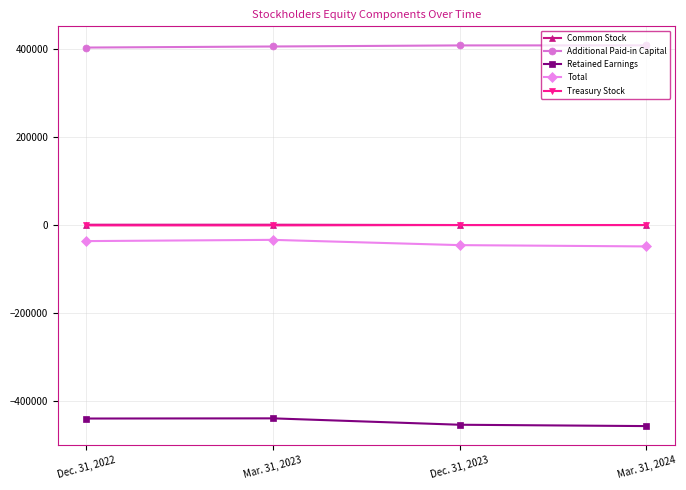

True or false: Treasury Stock has more than 2 points higher than both neighbors.

False